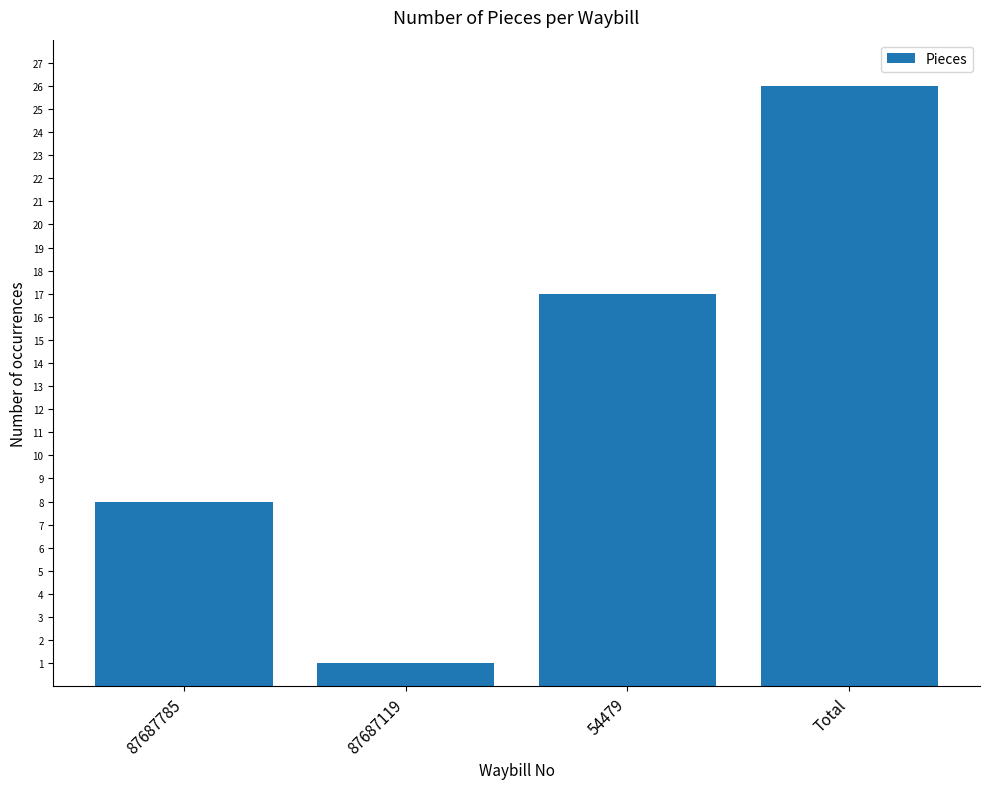

Which category has the lowest value across all series?

87687119